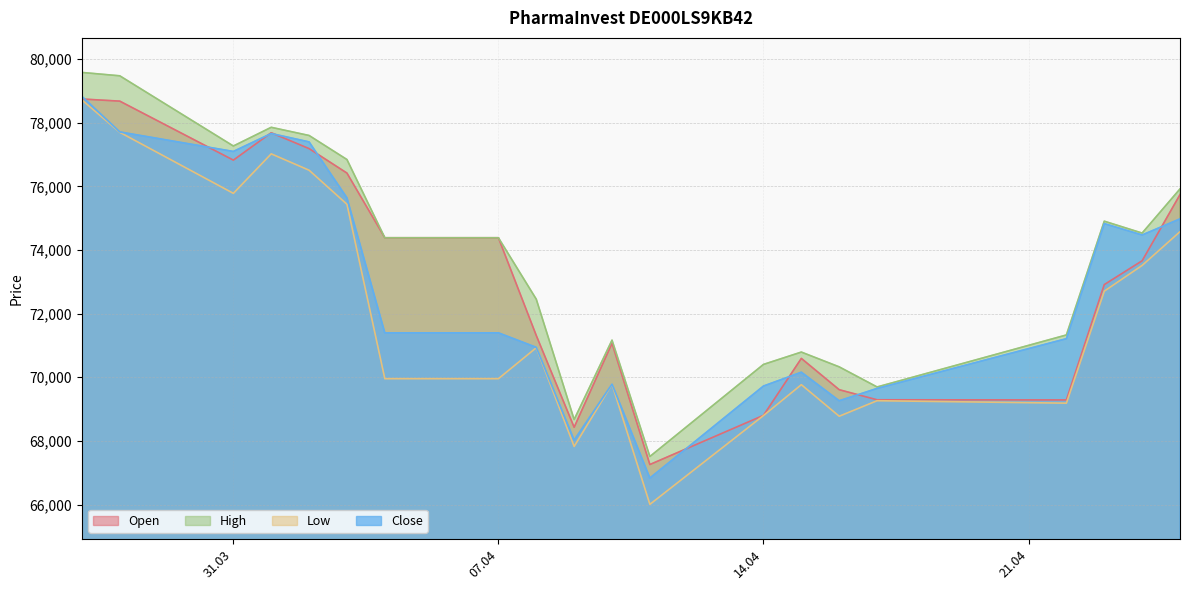

Rank the series by their maximum value, from highest to lowest.

High, Close, Open, Low